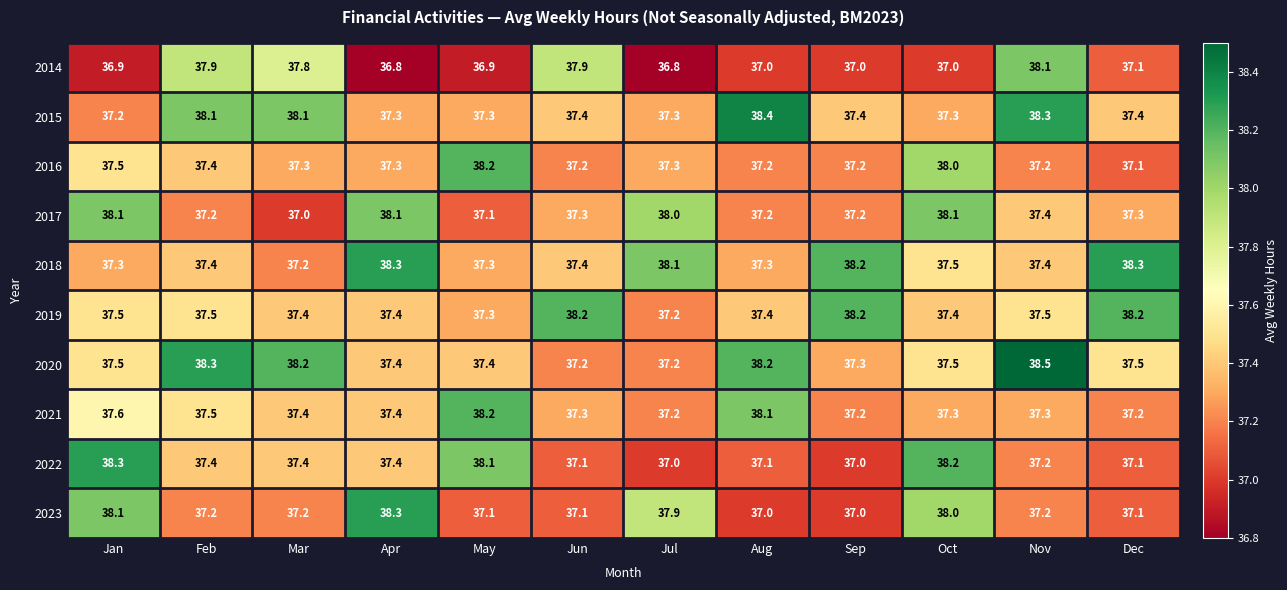

What is the total value across all series at Nov?

376.1